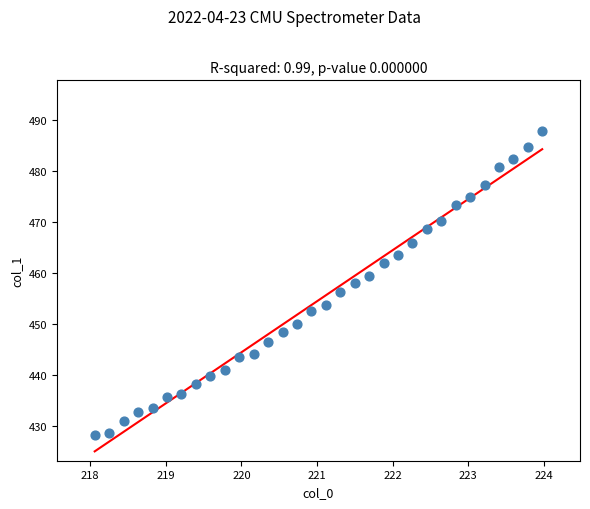

What is the range of Y values (max minus min)?

59.5